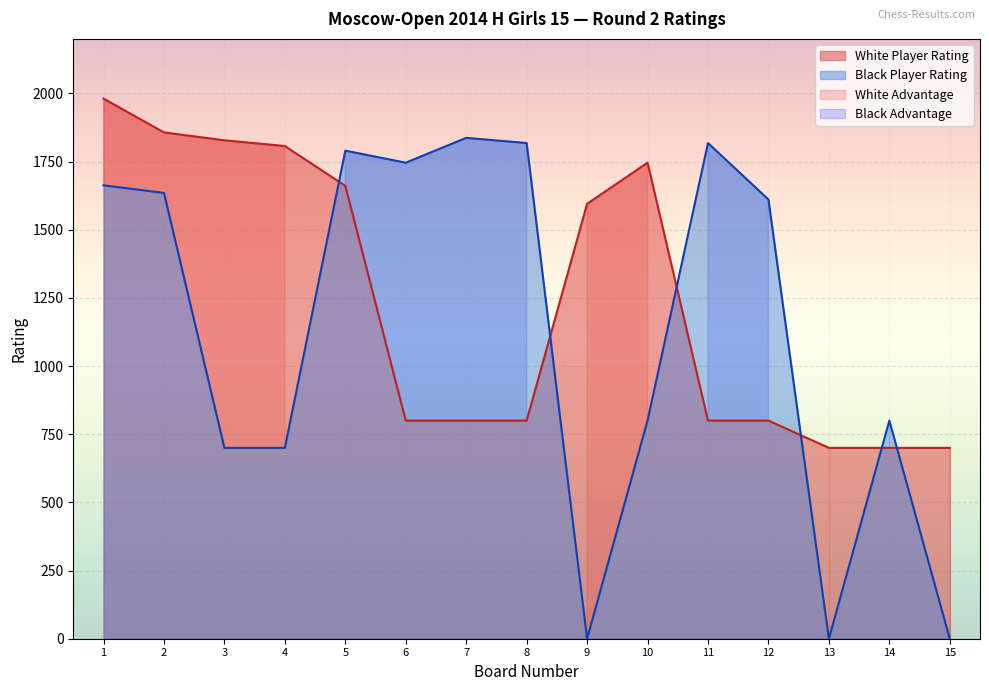

The value of Black Player Rating at 14 is 800. True or false?

True